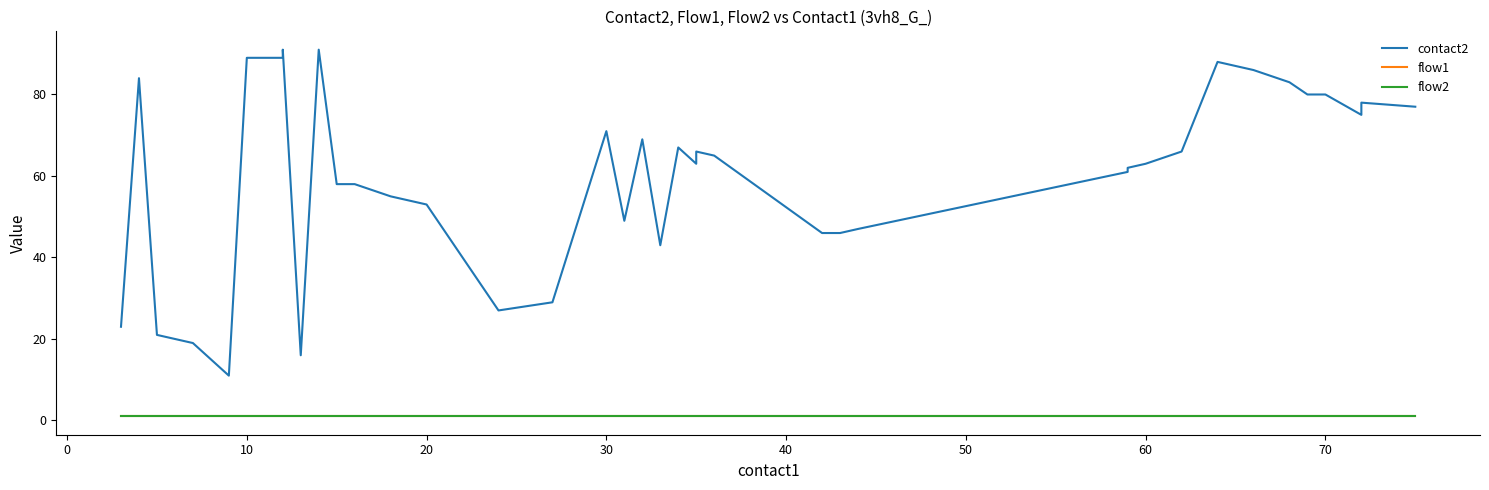

What is the value of the flow1 point at the 36th from the left?

1